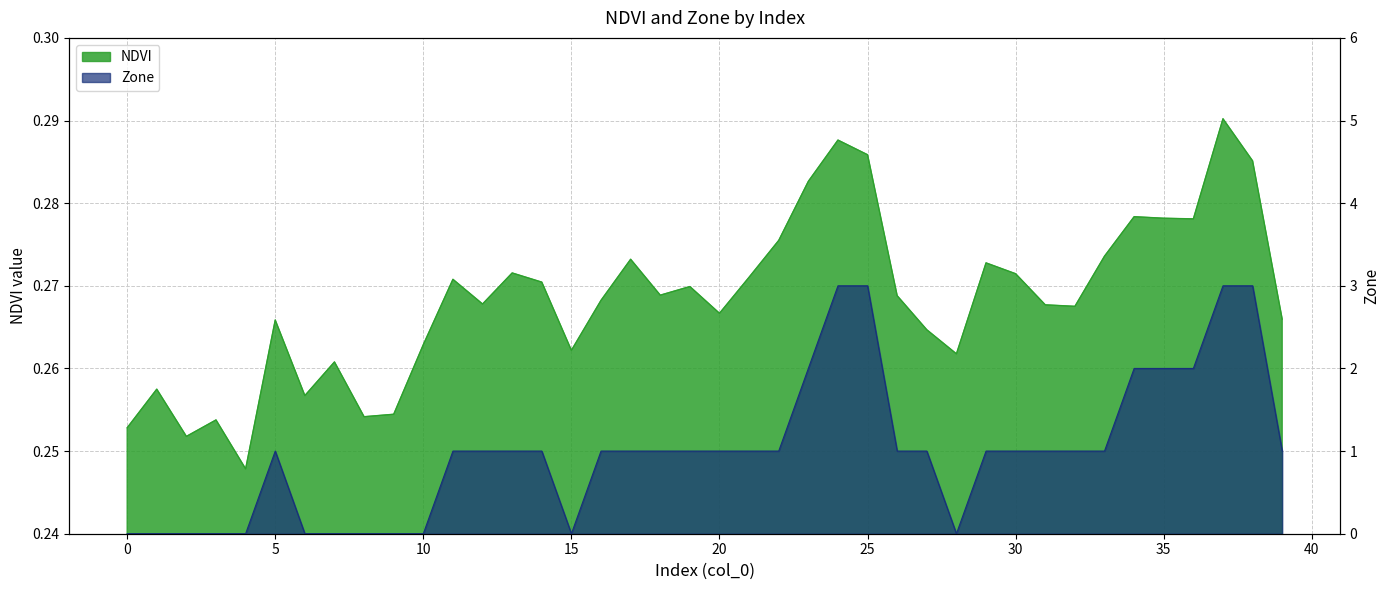

What is the difference between the second highest and second lowest values in the Zone series?

3.0